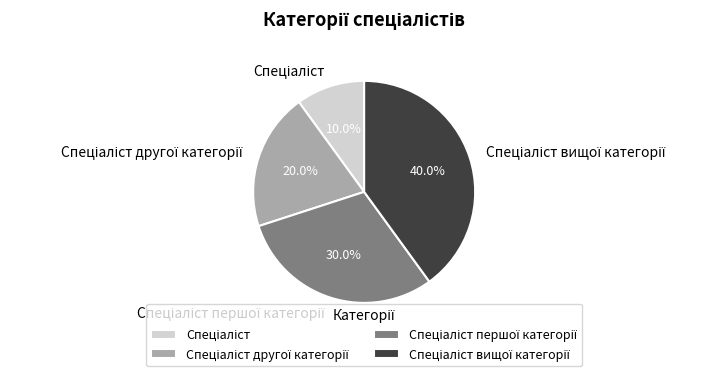

Is there any slice that represents more than half of the pie?

No